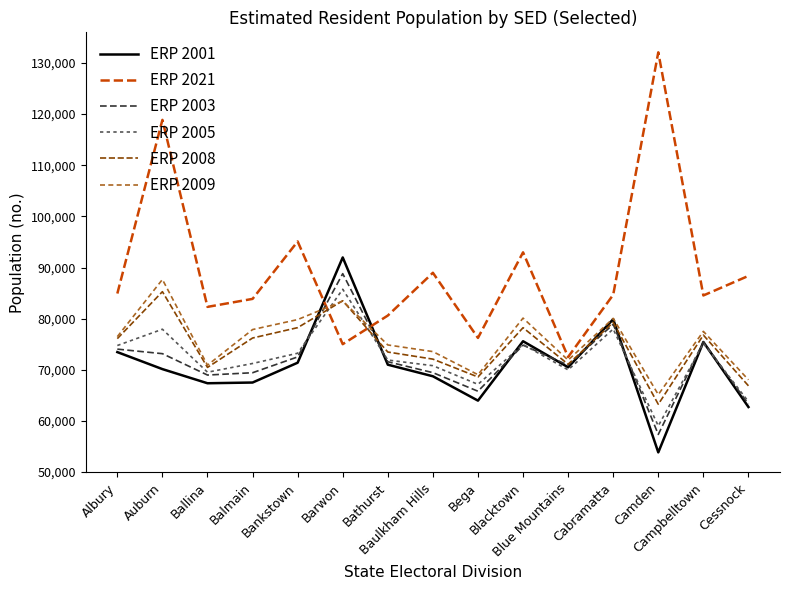

Which category has the highest value in the ERP 2003 series?

Barwon